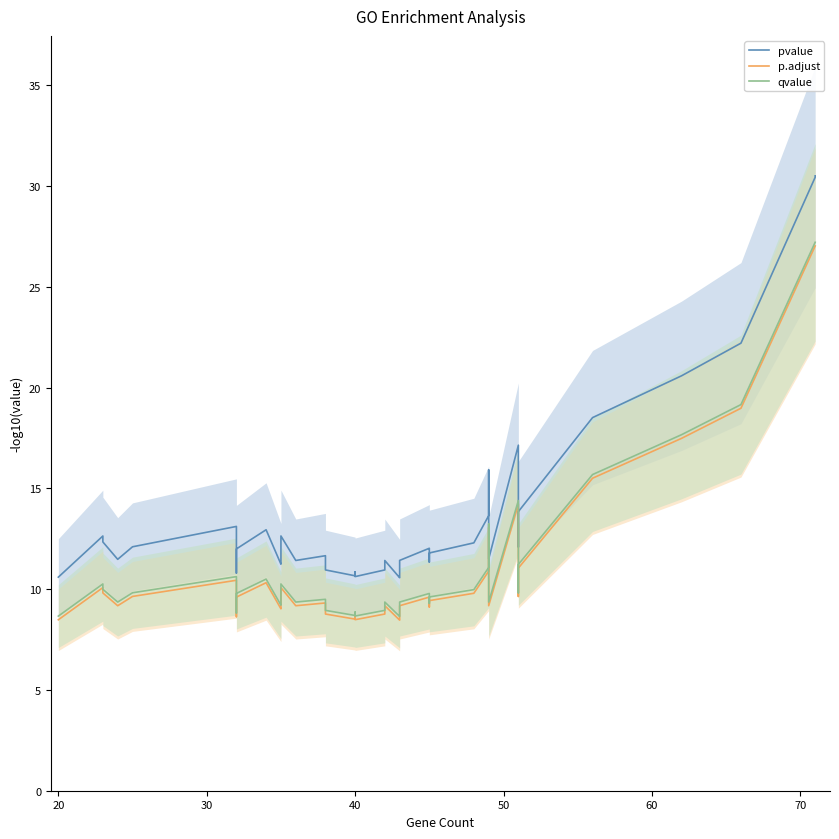

What is the minimum value shown in the chart?

8.5